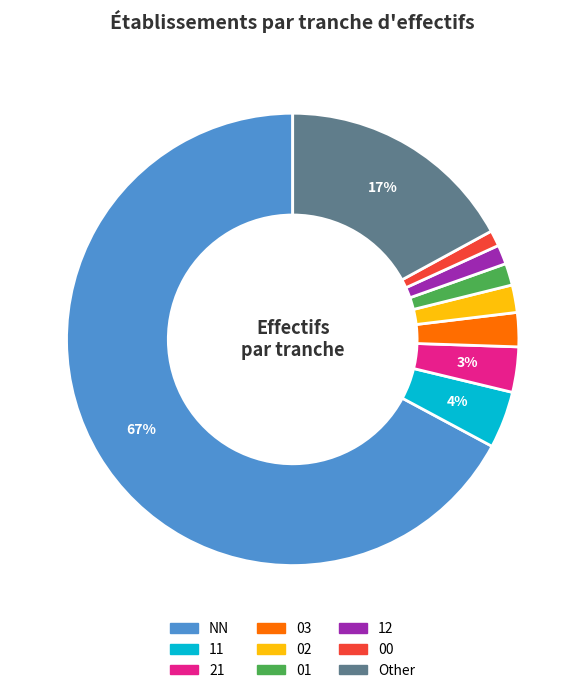

Does any single category account for the majority?

Yes